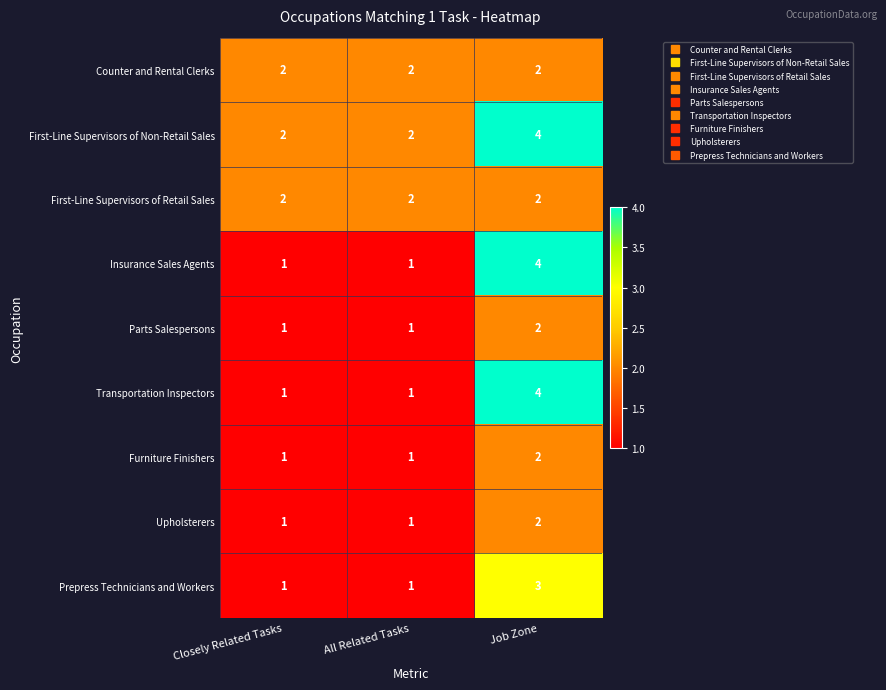

Reading right to left, list all the values displayed in this chart.

Counter and Rental Clerks: 2	2	2
First-Line Supervisors of Non-Retail Sales: 4	2	2
First-Line Supervisors of Retail Sales: 2	2	2
Insurance Sales Agents: 4	1	1
Parts Salespersons: 2	1	1
Transportation Inspectors: 4	1	1
Furniture Finishers: 2	1	1
Upholsterers: 2	1	1
Prepress Technicians and Workers: 3	1	1